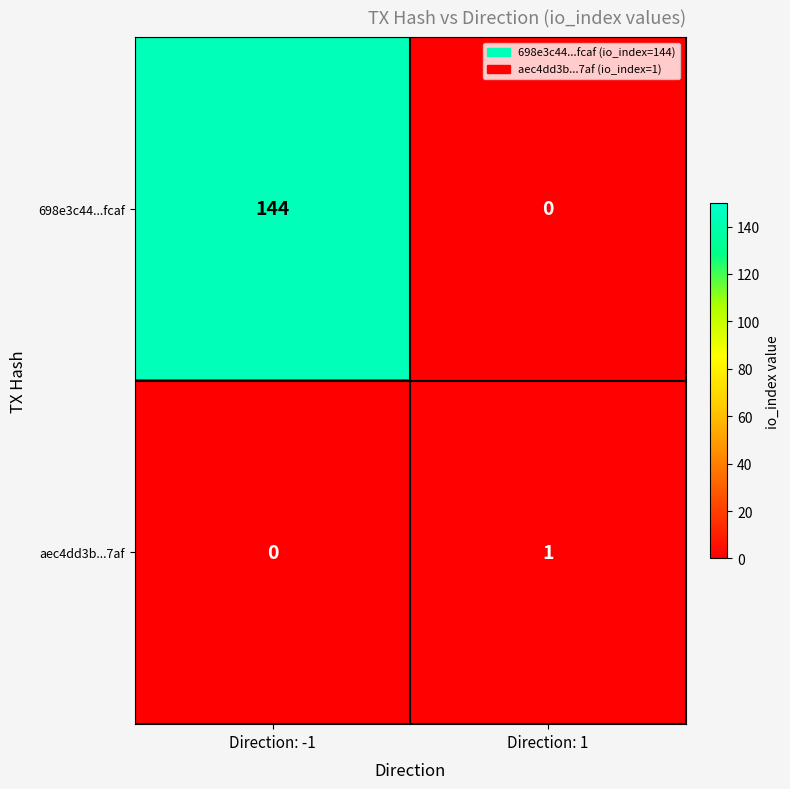

What is the average value of the 698e3c44...fcaf series?

72